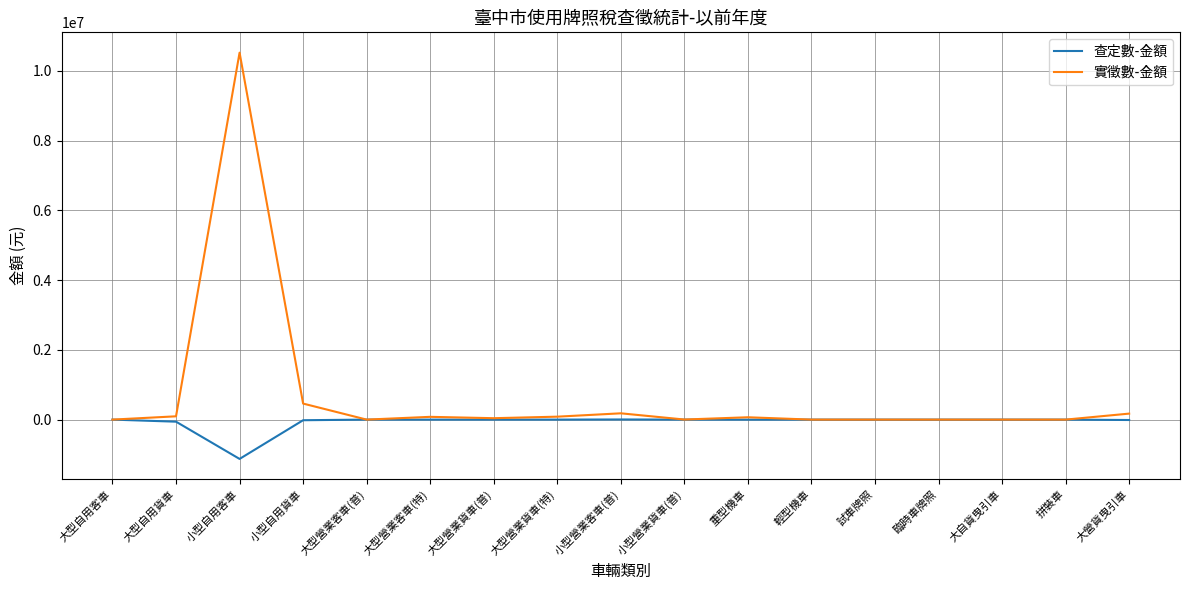

Which series has the largest range (max minus min)?

實徵數-金額